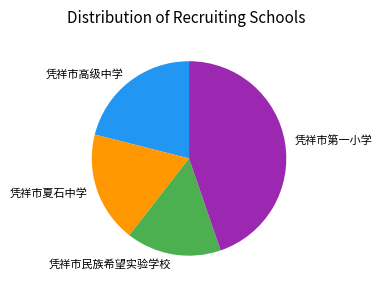

Rank the categories by value from highest to lowest.

凭祥市第一小学, 凭祥市高级中学, 凭祥市夏石中学, 凭祥市民族希望实验学校